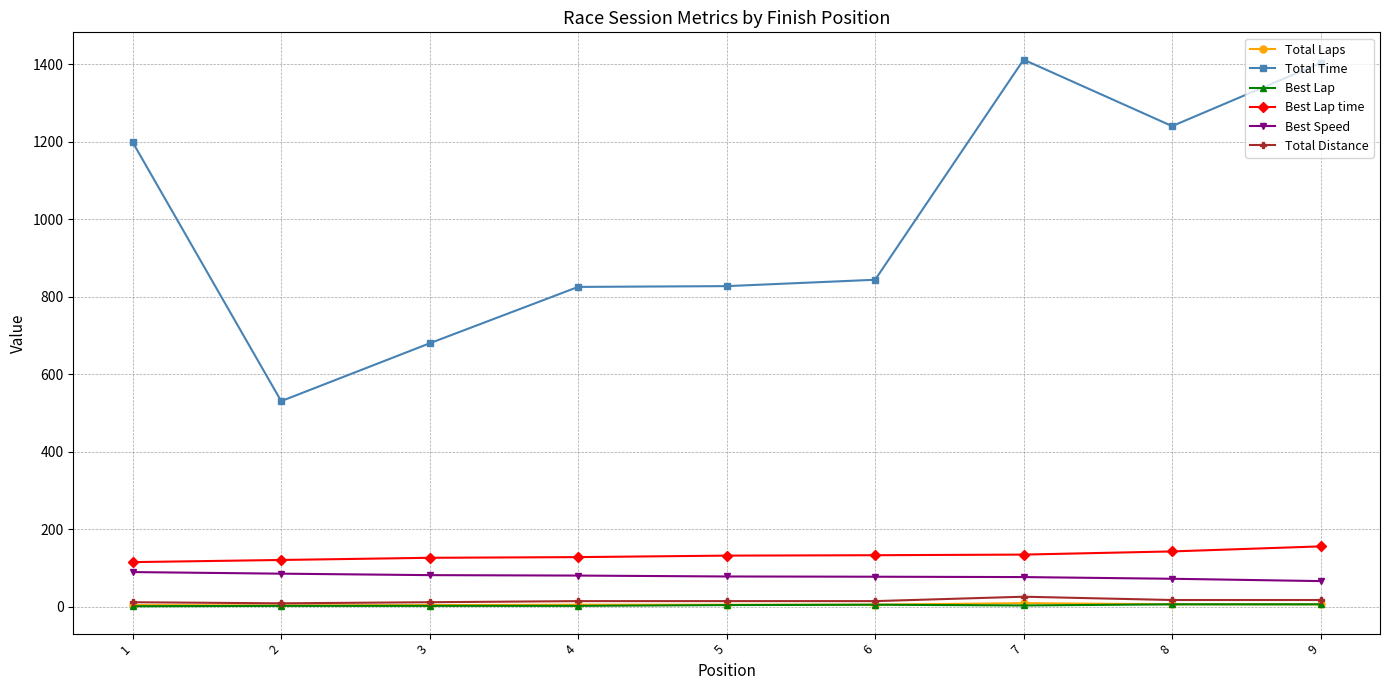

True or false: Best Lap time and Best Lap cross at least once.

False